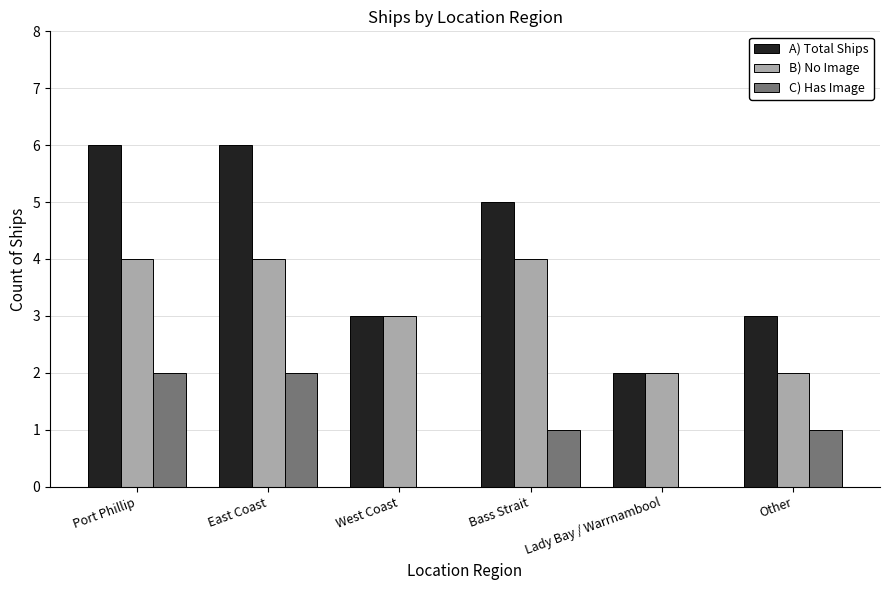

Which series has the largest total across all categories?

A) Total Ships